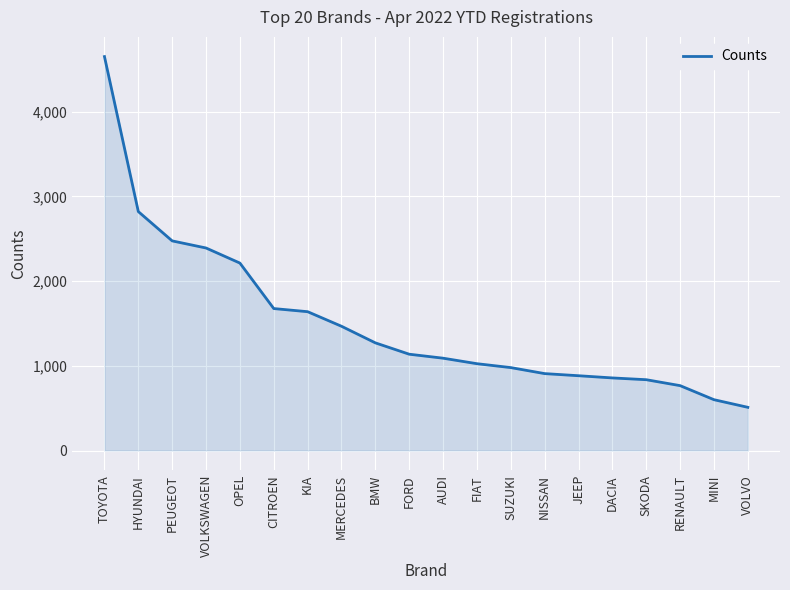

Reading left to right, extract all data points from this chart.

TOYOTA=4651	HYUNDAI=2821	PEUGEOT=2475	VOLKSWAGEN=2391	OPEL=2213	CITROEN=1676	KIA=1639	MERCEDES=1467	BMW=1271	FORD=1137	AUDI=1090	FIAT=1025	SUZUKI=979	NISSAN=908	JEEP=883	DACIA=857	SKODA=836	RENAULT=766	MINI=600	VOLVO=510